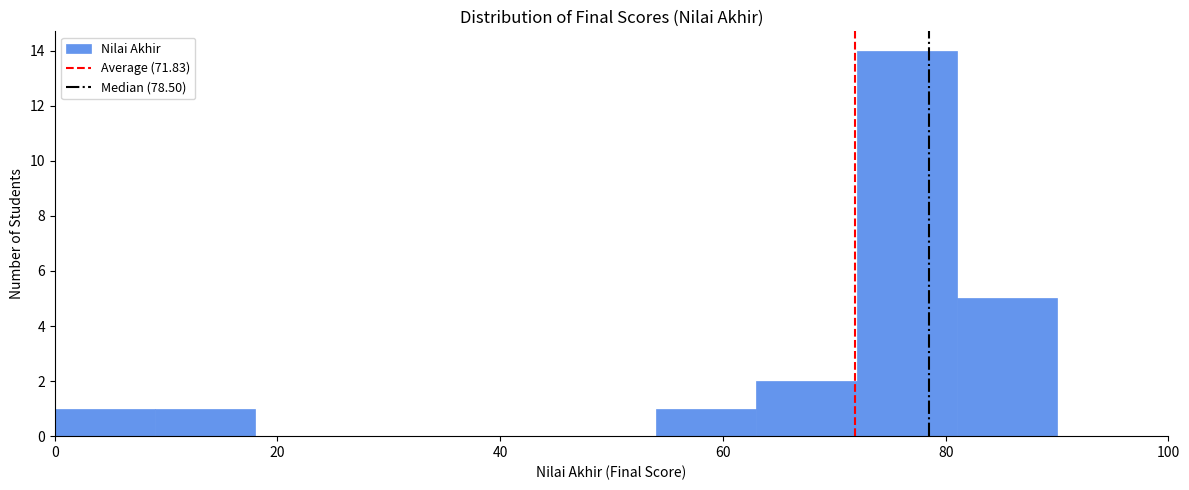

Which range on the x-axis has the tallest bar?

72 to 81